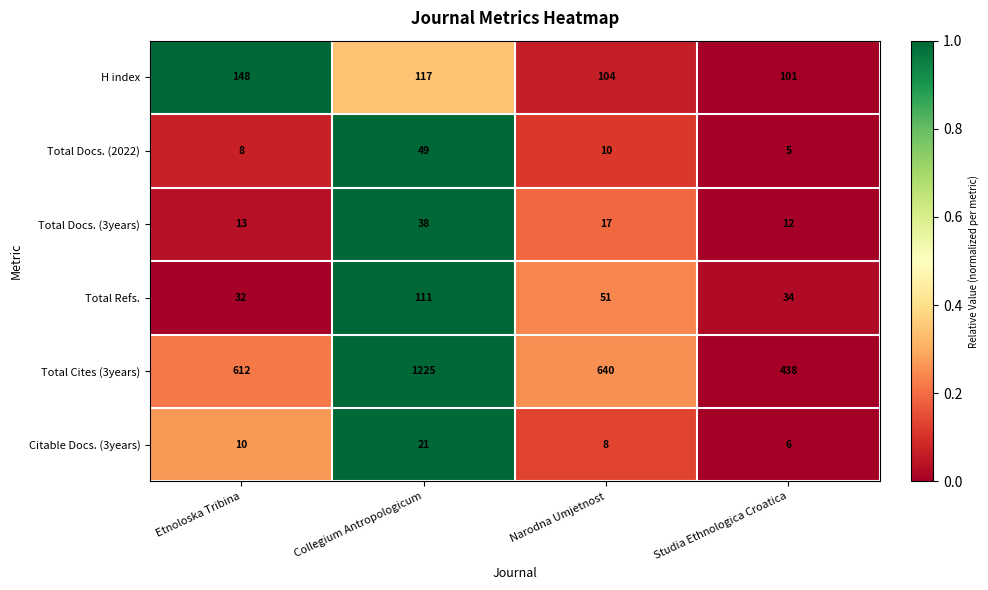

The Total Docs. (2022) series shows 17 at Narodna Umjetnost. True or false?

False